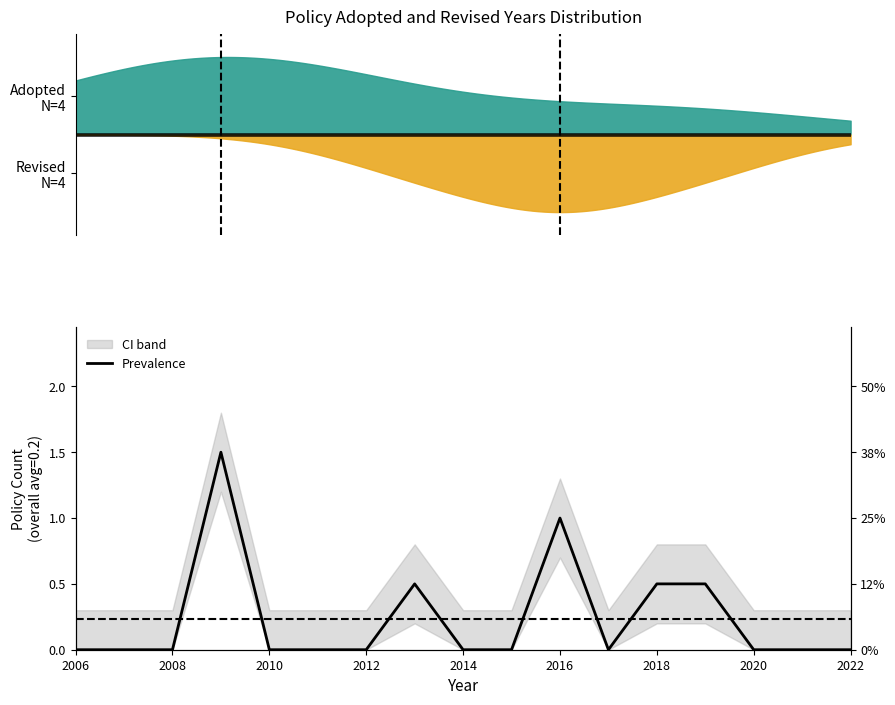

Is it true that the value at 2016 is -0.7?

False